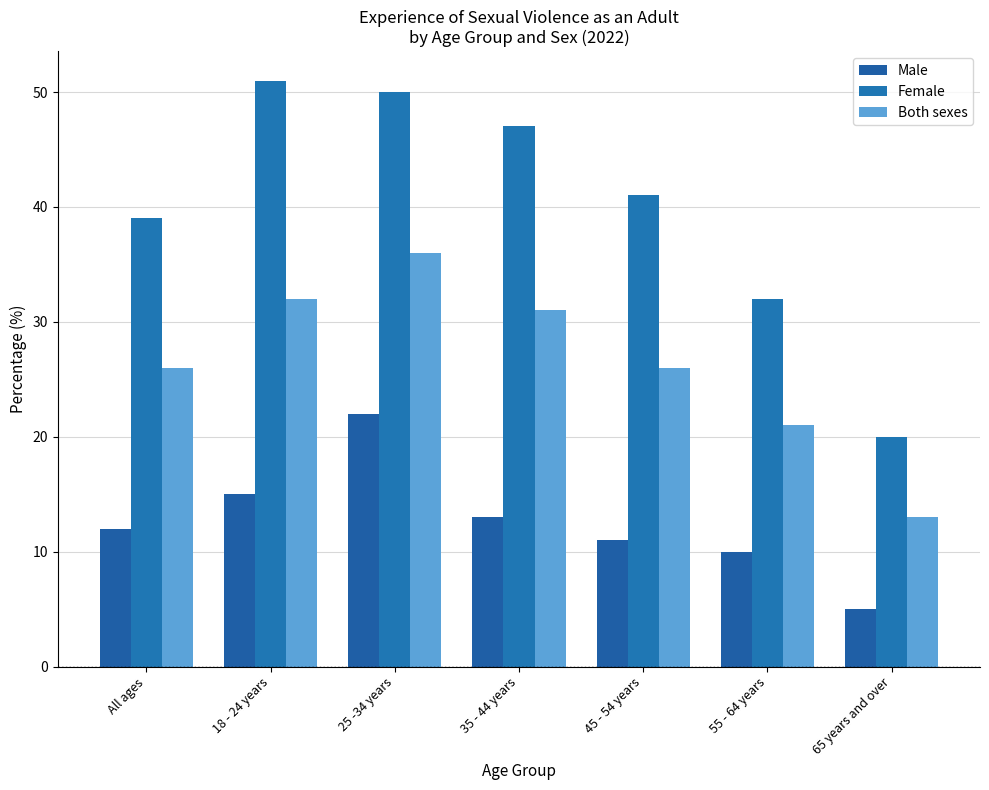

What is the label of the 3rd bar from the right?

45 - 54 years